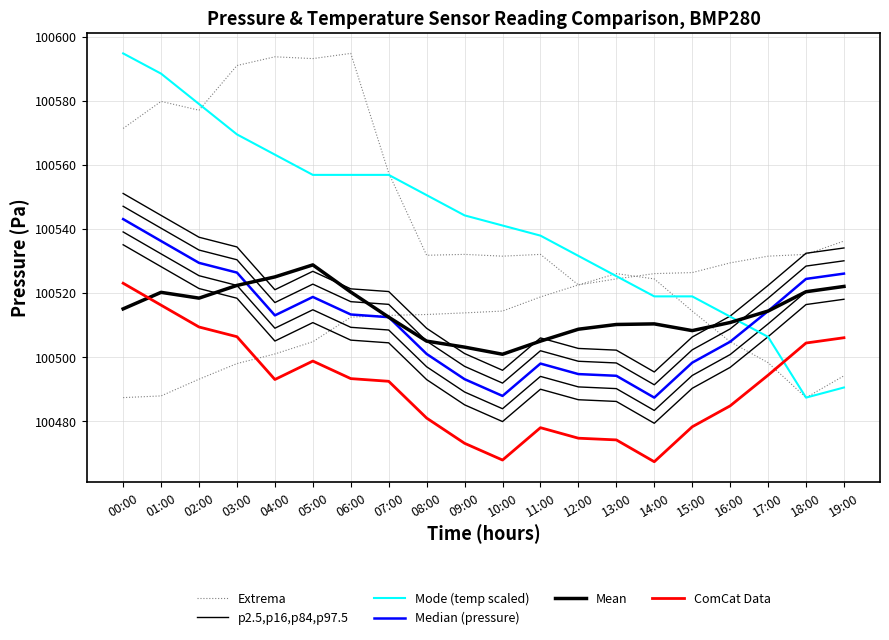

Reading left to right, list all the values displayed in this chart.

Extrema: 00:00=100487.4	01:00=100487.9	02:00=100493.2	03:00=100498.0	04:00=100501.0	05:00=100504.8	06:00=100512.5	07:00=100513.1	08:00=100513.3	09:00=100513.8	10:00=100514.4	11:00=100518.8	12:00=100522.6	13:00=100524.4	14:00=100526.1	15:00=100526.4	16:00=100529.4	17:00=100531.5	18:00=100532.1	19:00=100536.2
p2.5,p16,p84,p97.5: 00:00=100535.1	01:00=100528.2	02:00=100521.4	03:00=100518.4	04:00=100505.1	05:00=100510.8	06:00=100505.3	07:00=100504.5	08:00=100493.0	09:00=100485.2	10:00=100479.9	11:00=100490.0	12:00=100486.8	13:00=100486.2	14:00=100479.4	15:00=100490.3	16:00=100496.8	17:00=100506.4	18:00=100516.4	19:00=100518.1
Mode (temp scaled): 00:00=100594.8	01:00=100588.5	02:00=100579.0	03:00=100569.5	04:00=100563.2	05:00=100556.9	06:00=100556.9	07:00=100556.9	08:00=100550.6	09:00=100544.3	10:00=100541.1	11:00=100537.9	12:00=100531.6	13:00=100525.3	14:00=100519.0	15:00=100519.0	16:00=100512.7	17:00=100506.4	18:00=100487.4	19:00=100490.6
Median (pressure): 00:00=100543.1	01:00=100536.2	02:00=100529.4	03:00=100526.4	04:00=100513.1	05:00=100518.8	06:00=100513.3	07:00=100512.5	08:00=100501.0	09:00=100493.2	10:00=100487.9	11:00=100498.0	12:00=100494.8	13:00=100494.2	14:00=100487.4	15:00=100498.3	16:00=100504.8	17:00=100514.4	18:00=100524.4	19:00=100526.1
Mean: 00:00=100515.1	01:00=100520.2	02:00=100518.4	03:00=100522.4	04:00=100525.1	05:00=100528.8	06:00=100520.3	07:00=100512.5	08:00=100505.0	09:00=100503.2	10:00=100500.9	11:00=100505.0	12:00=100508.8	13:00=100510.2	14:00=100510.4	15:00=100508.3	16:00=100510.8	17:00=100514.4	18:00=100520.4	19:00=100522.1
ComCat Data: 00:00=100523.1	01:00=100516.2	02:00=100509.4	03:00=100506.4	04:00=100493.1	05:00=100498.8	06:00=100493.3	07:00=100492.5	08:00=100481.0	09:00=100473.2	10:00=100467.9	11:00=100478.0	12:00=100474.8	13:00=100474.2	14:00=100467.4	15:00=100478.3	16:00=100484.8	17:00=100494.4	18:00=100504.4	19:00=100506.1